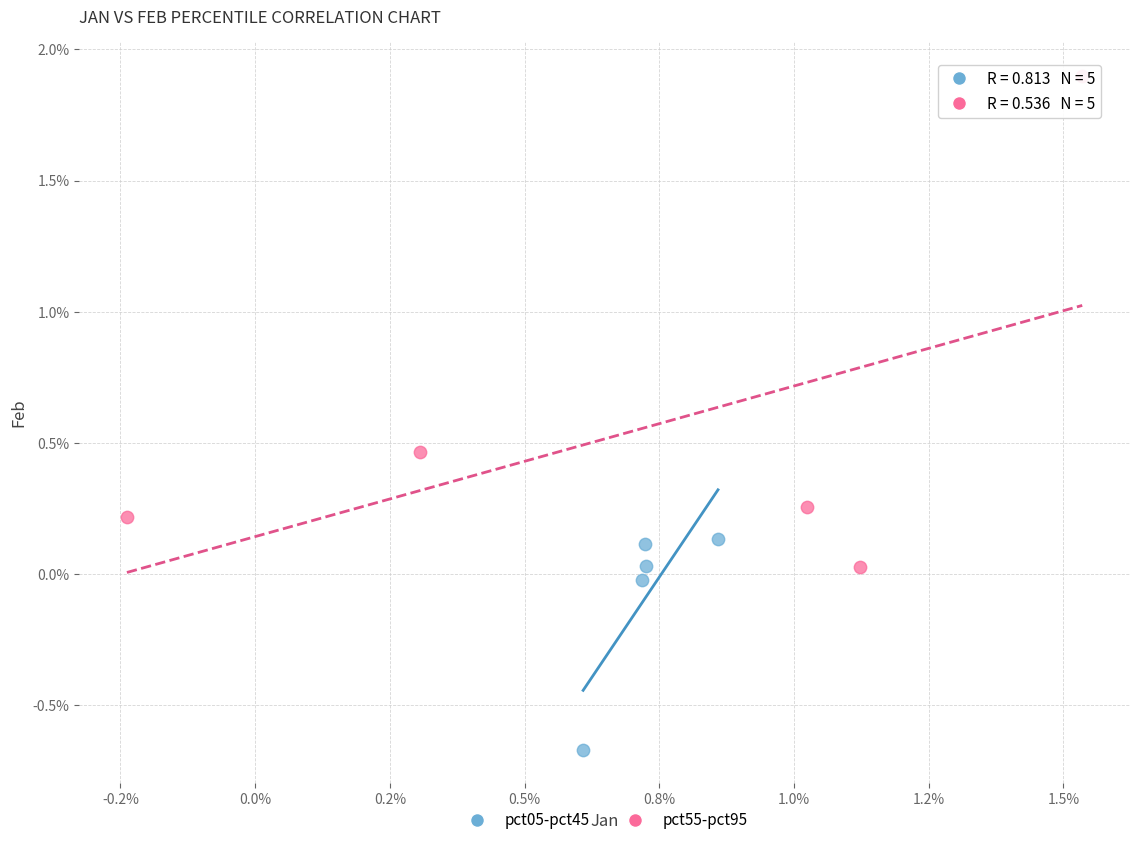

What are all the series names shown in the legend?

pct05-pct45, pct55-pct95